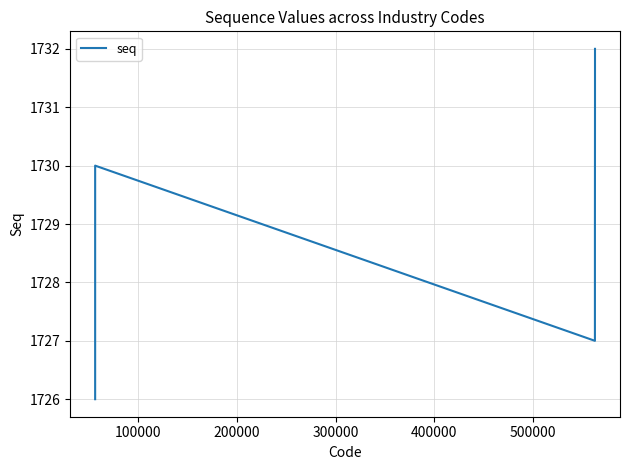

True or false: there are more than 1 points higher than both neighbors.

False